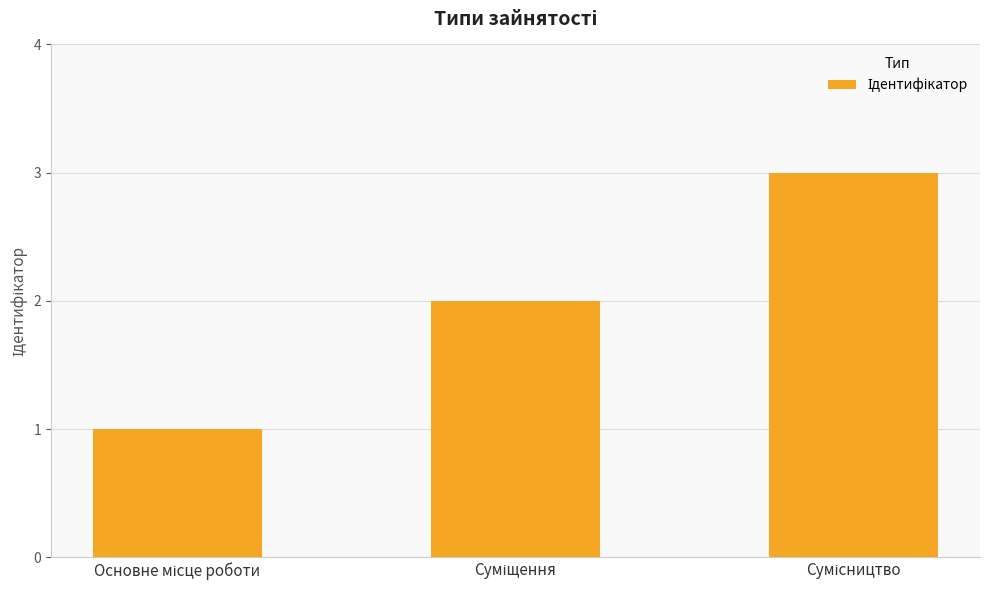

Reading left to right, extract all data points from this chart.

1	2	3